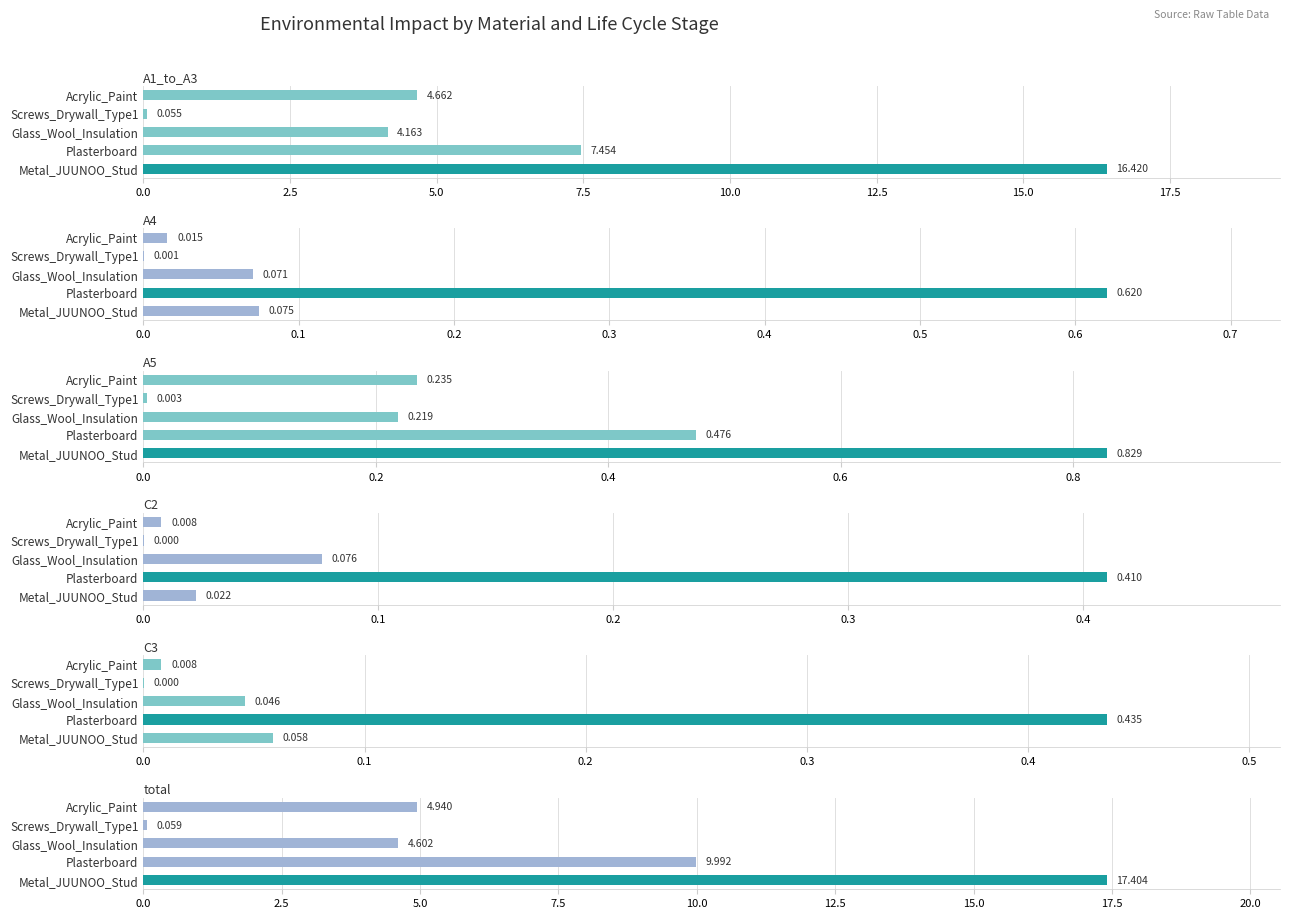

The C3 series shows 0.6 at Plasterboard. True or false?

False